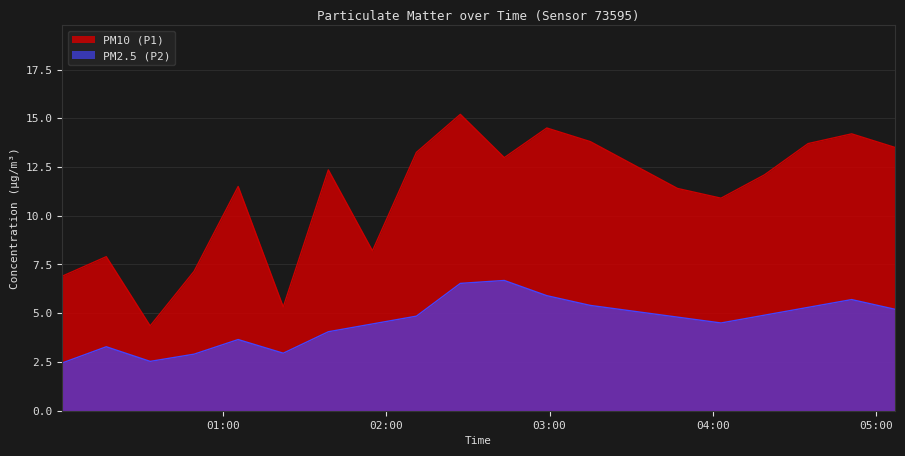

What is the greatest value displayed?

15.2